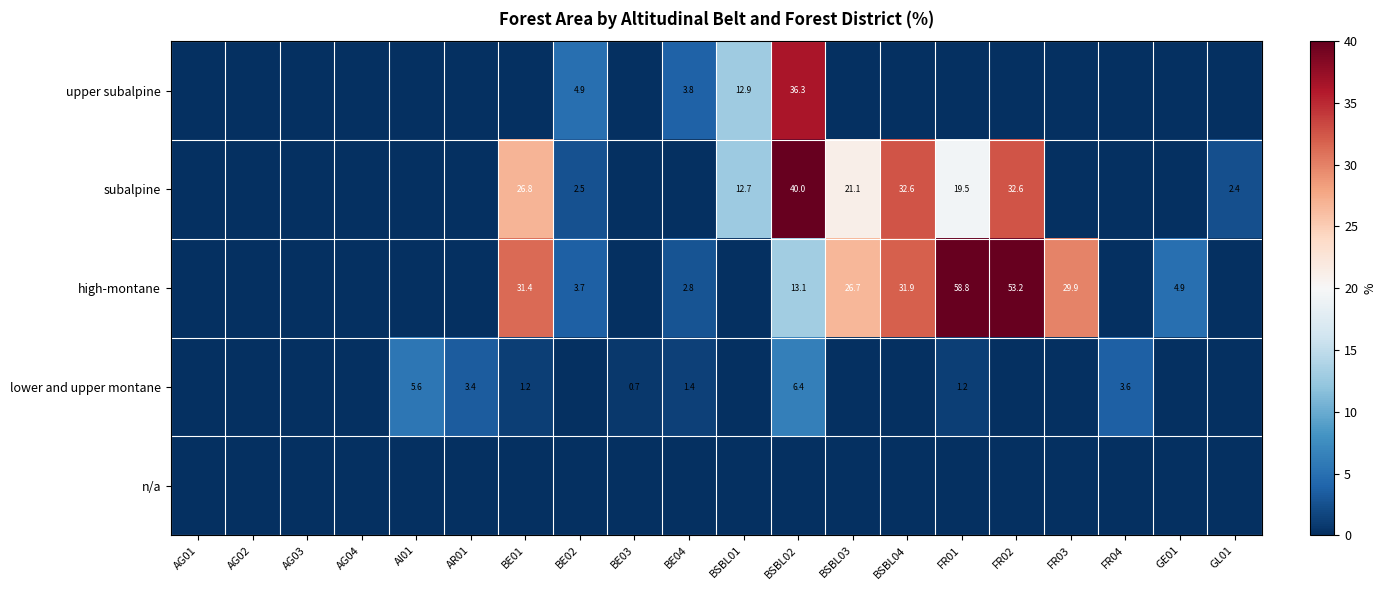

The value of subalpine at BSBL02 is 40.0. True or false?

True